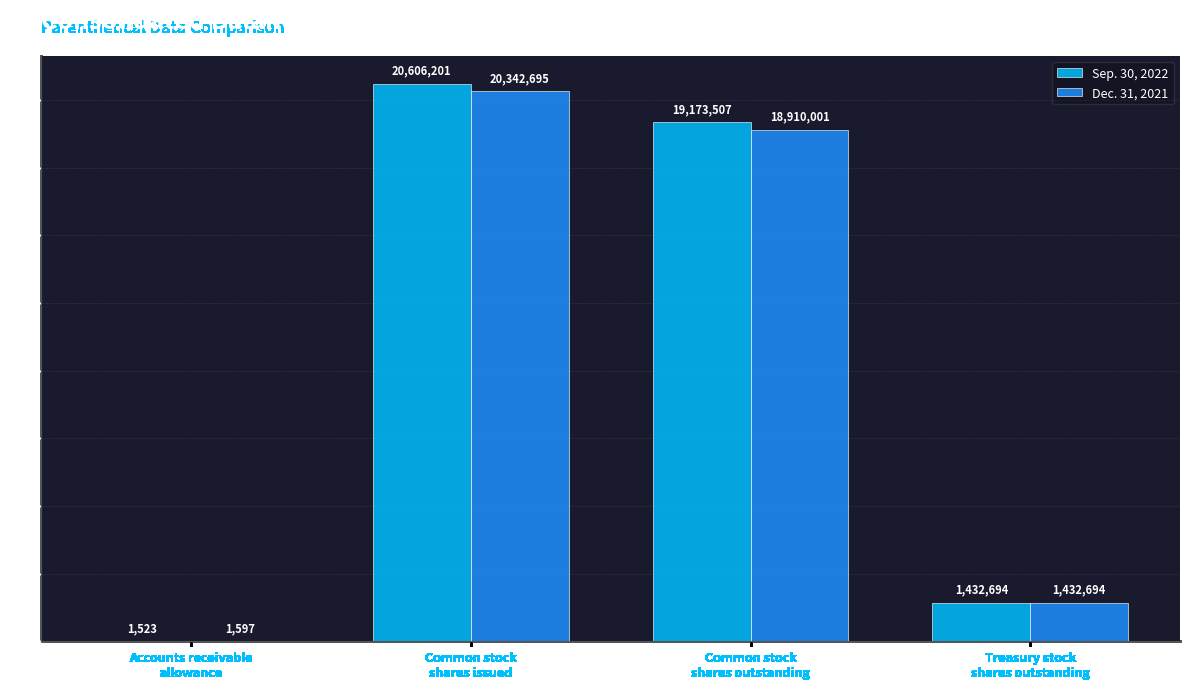

What are all the series names shown in the legend?

Sep. 30, 2022, Dec. 31, 2021